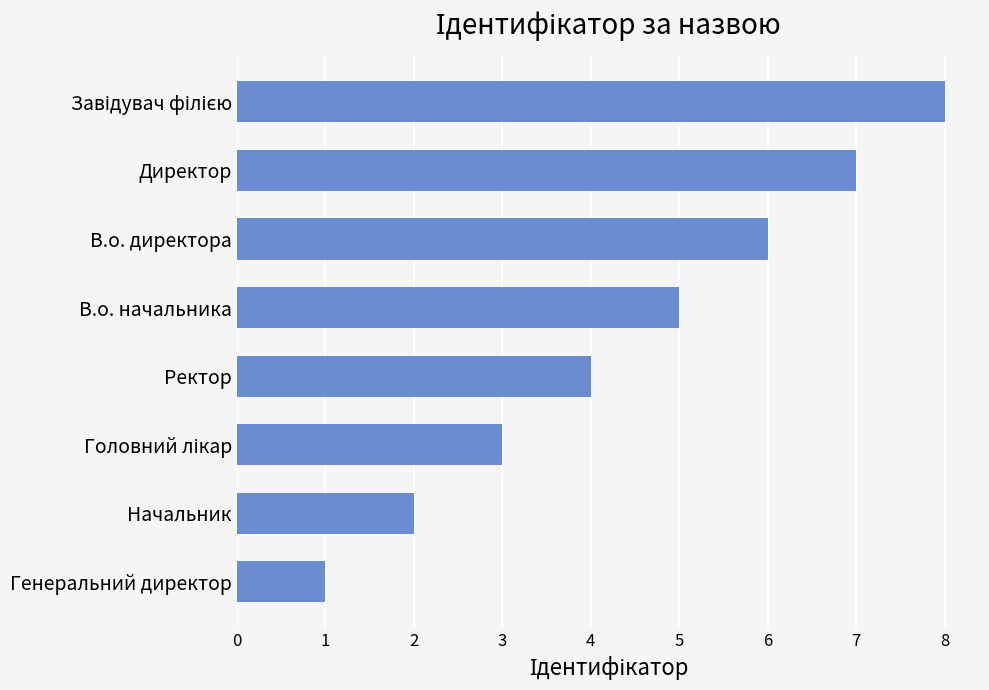

How many values are between 3 and 7?

5